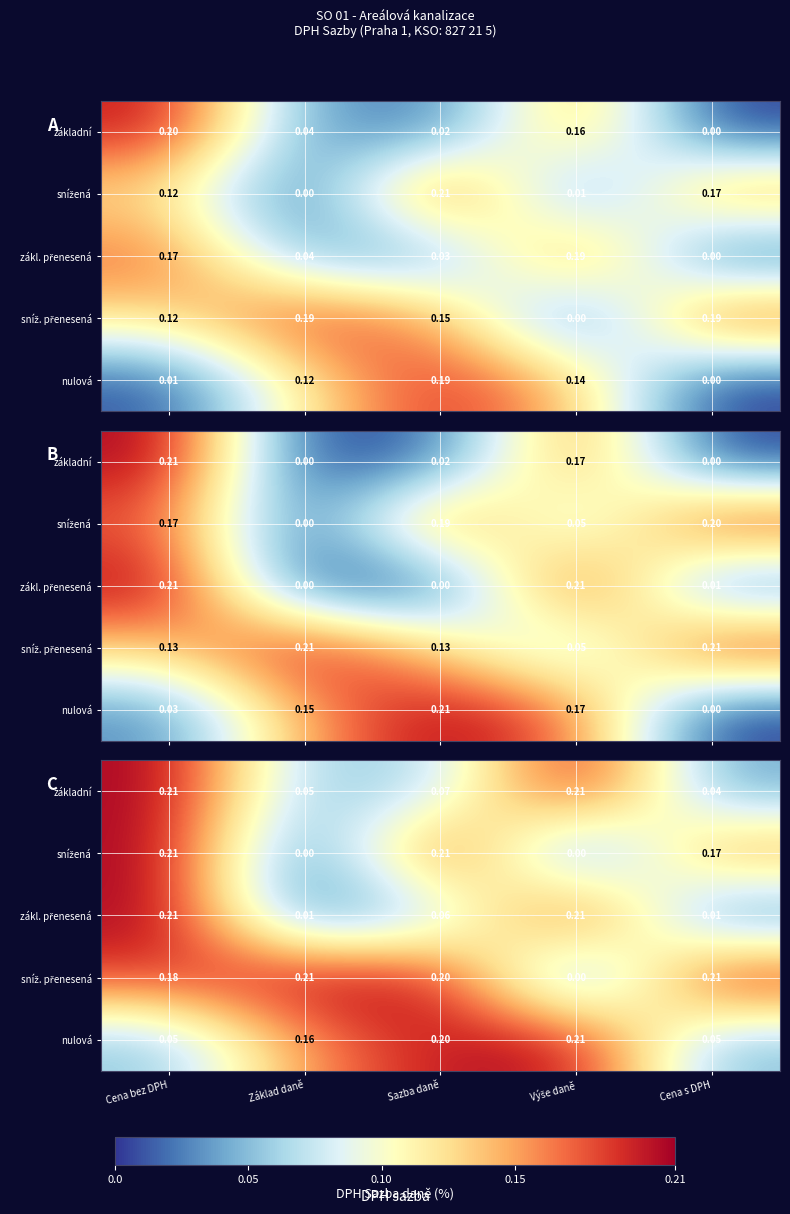

What is the difference between the maximum and second lowest values in the zákl. přenesená series?

0.2